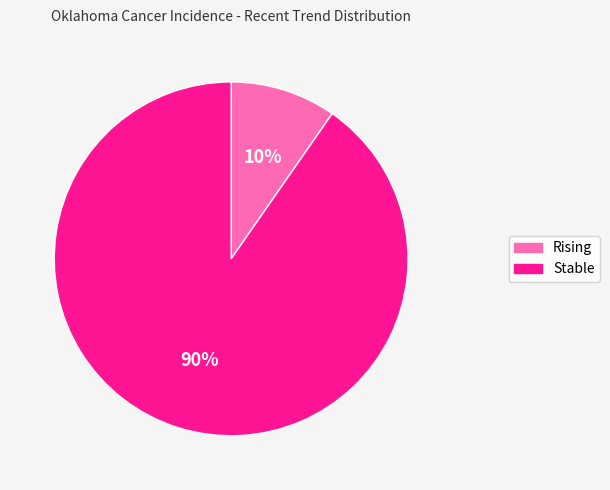

How many slices are in this pie chart?

2